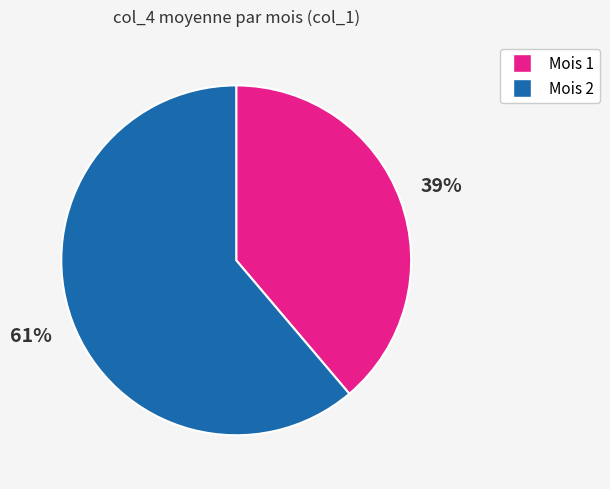

To the nearest percent, what is the difference between the largest and smallest slice percentages?

22%